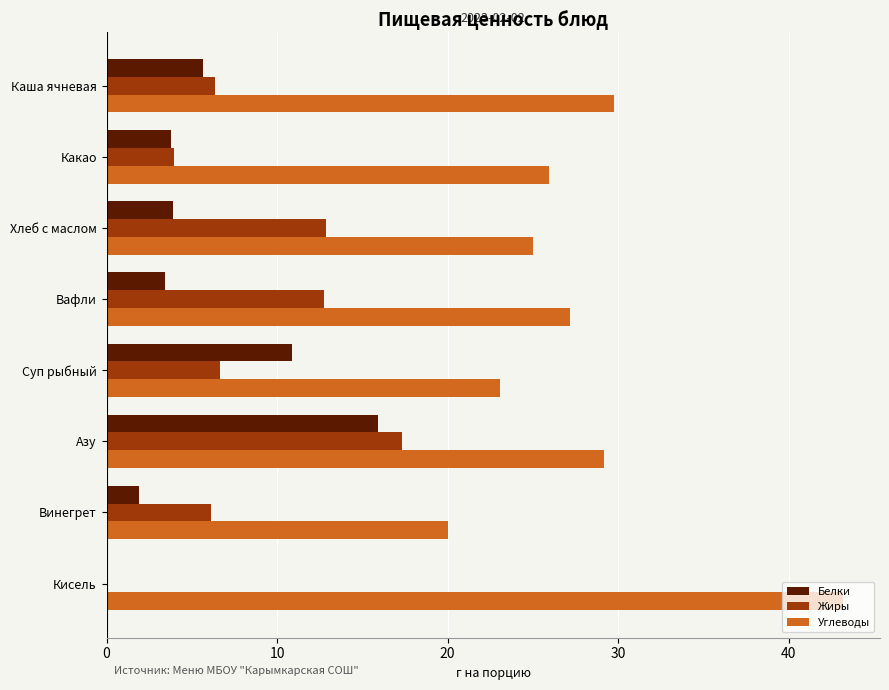

Between Каша ячневая and Вафли, which series saw the biggest shift?

Жиры